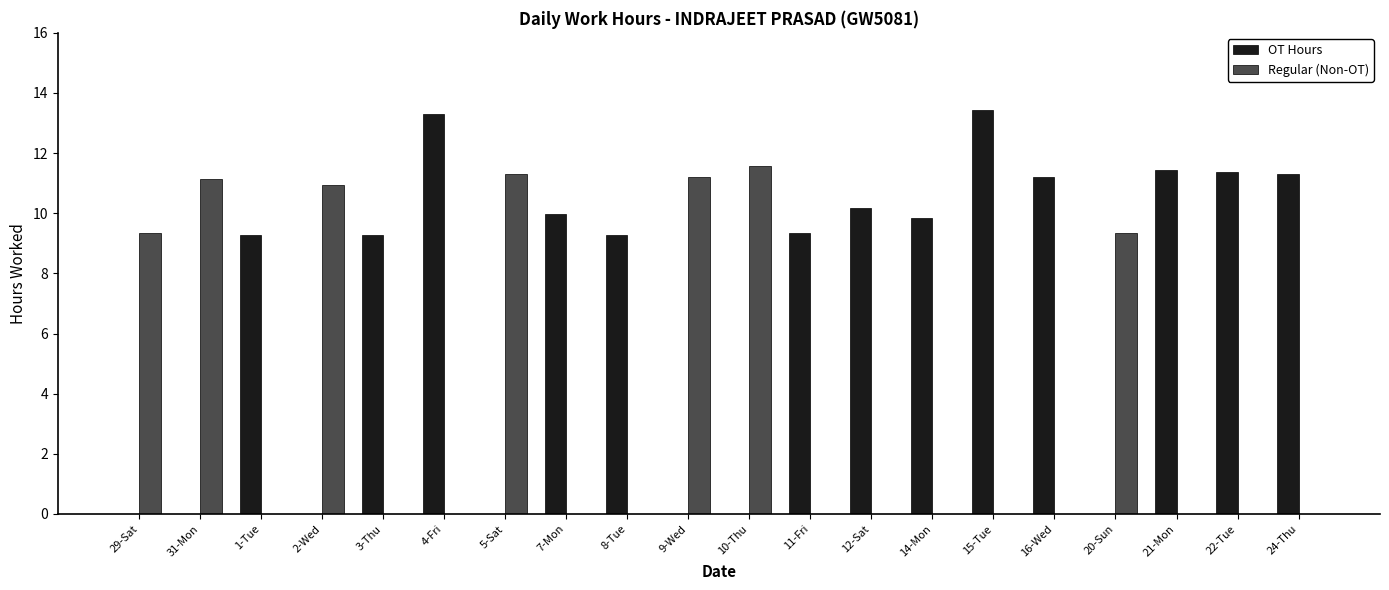

True or false: Regular (Non-OT) has a value of 0.0 at 14-Mon.

True